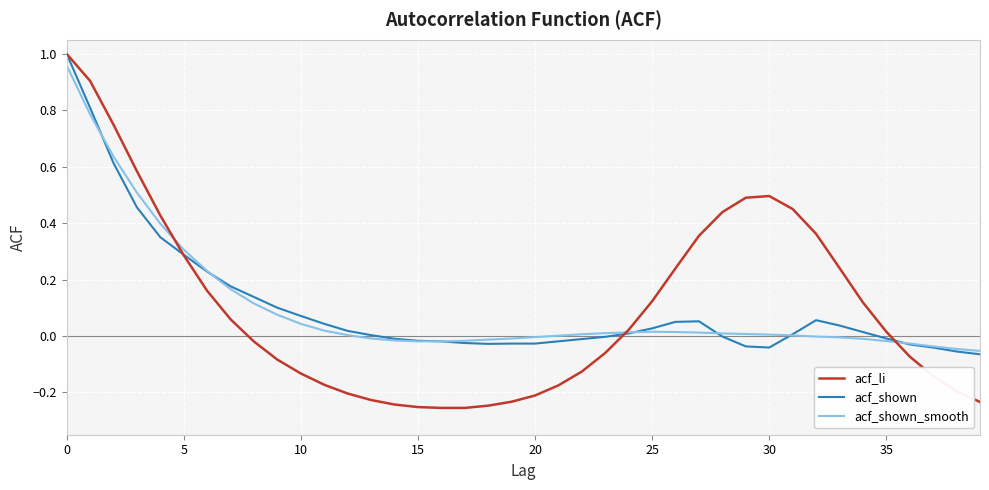

Which series has the widest spread of values?

acf_li